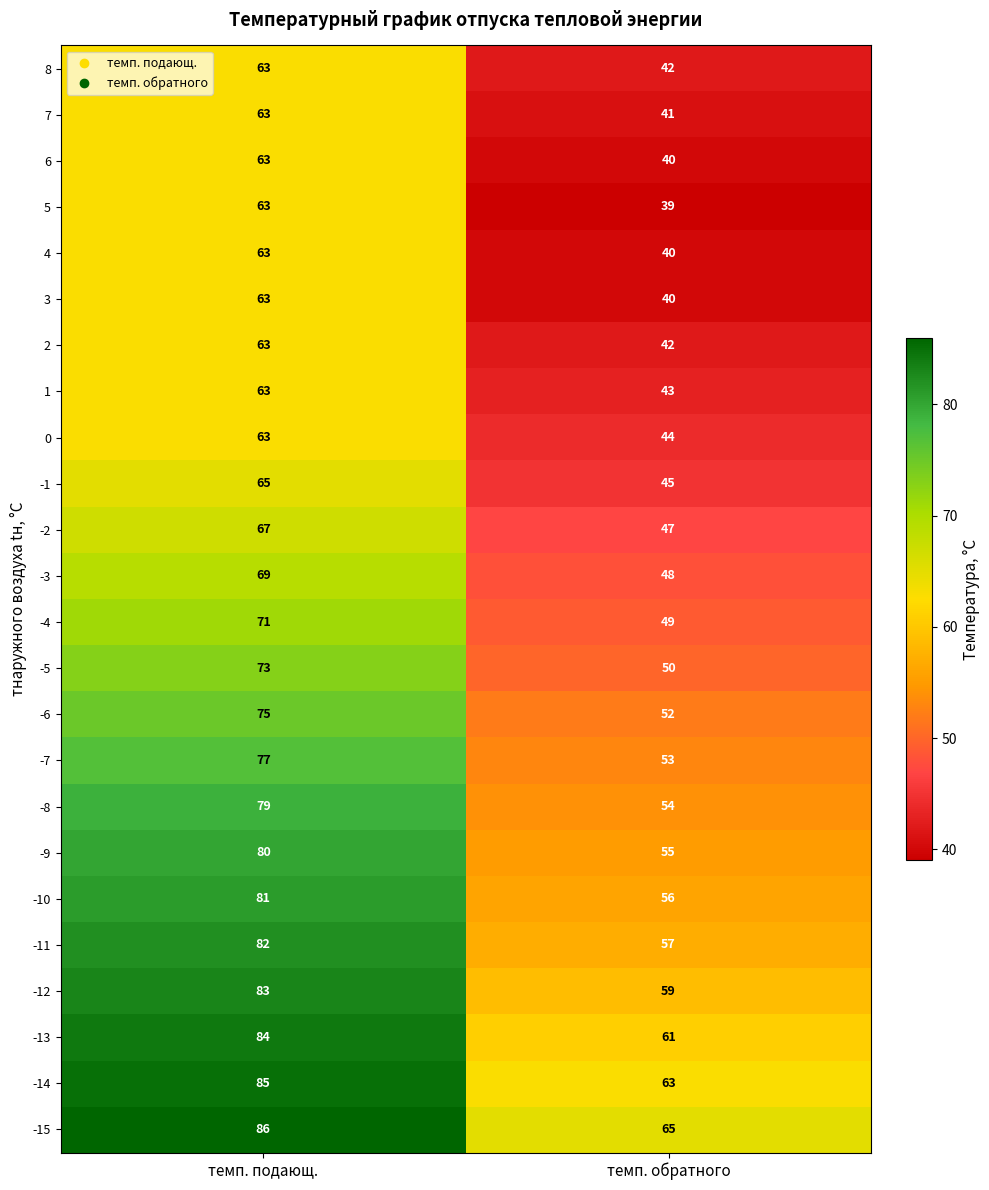

What is the greatest value displayed?

86